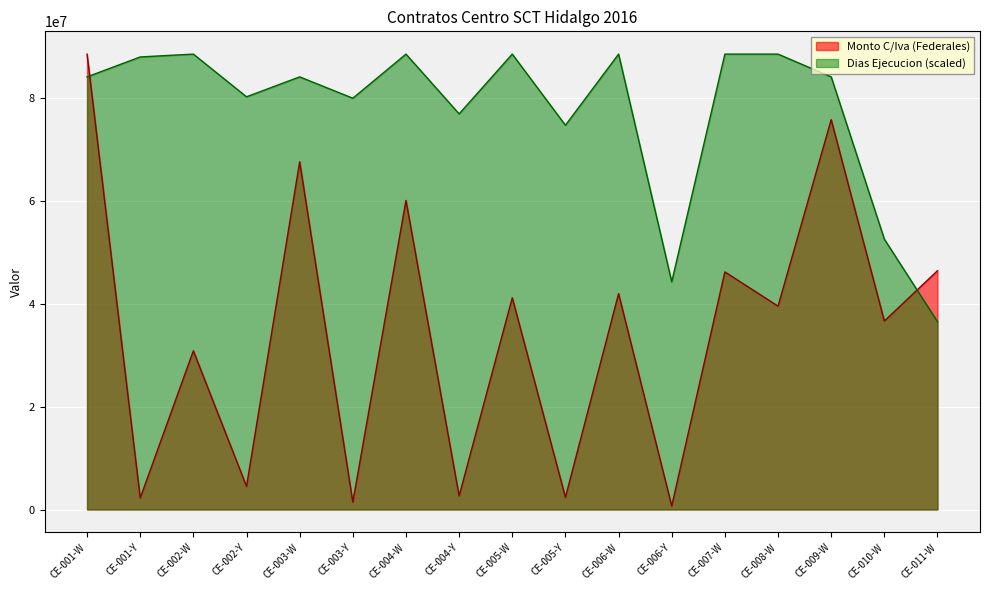

What is the total value across all series at CE-011-W?

82898305.1